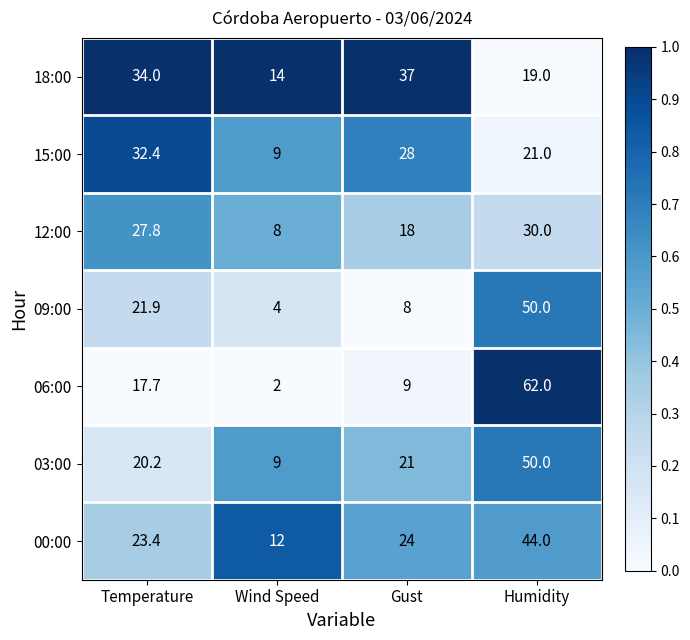

At Gust, list the series in order from smallest to largest.

09:00, 06:00, 12:00, 03:00, 00:00, 15:00, 18:00